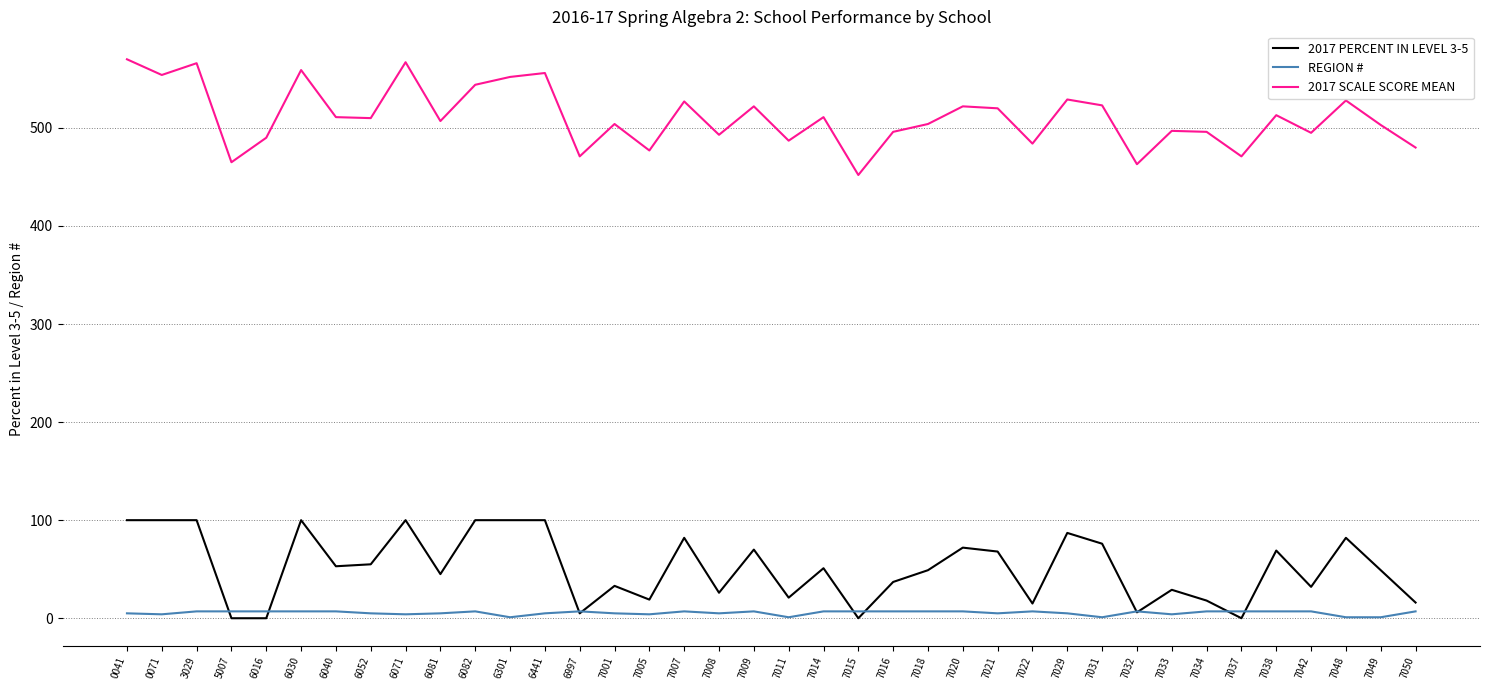

How many lines are shown in the chart?

3